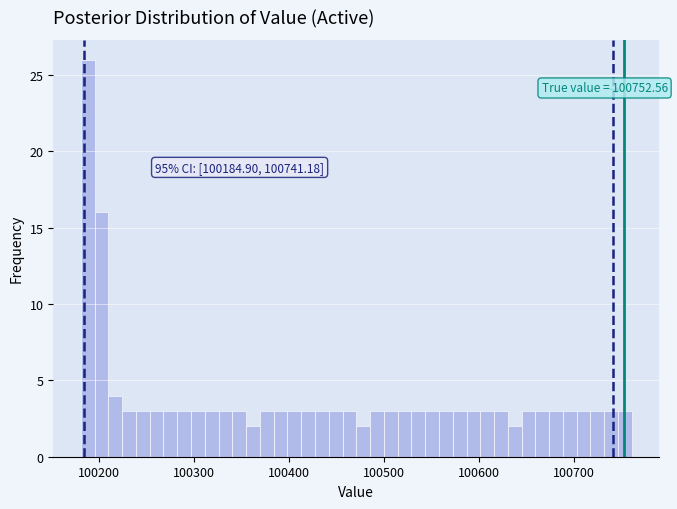

Around what value on the x-axis is the tallest bar? Give the approximate position of its centre, as read against the axis.

100190